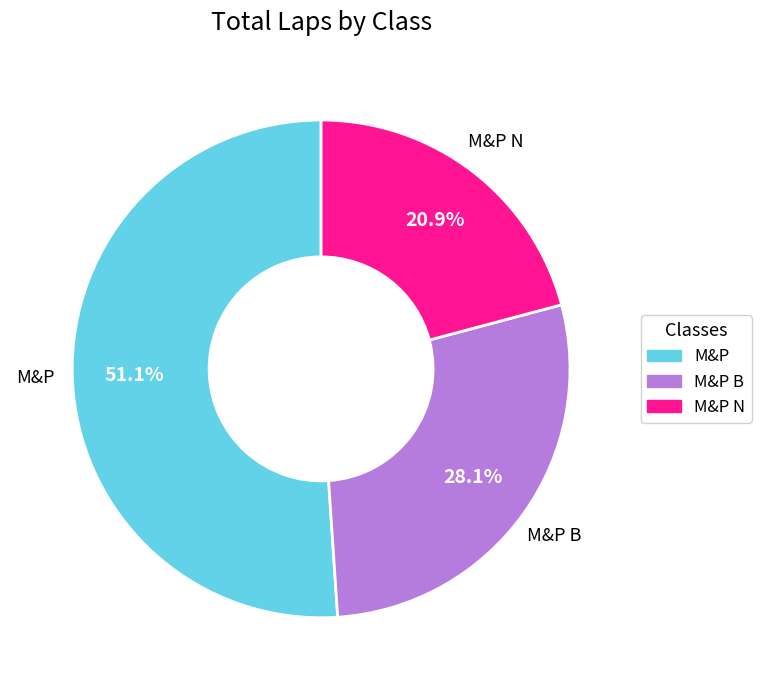

Does any single category account for the majority?

Yes